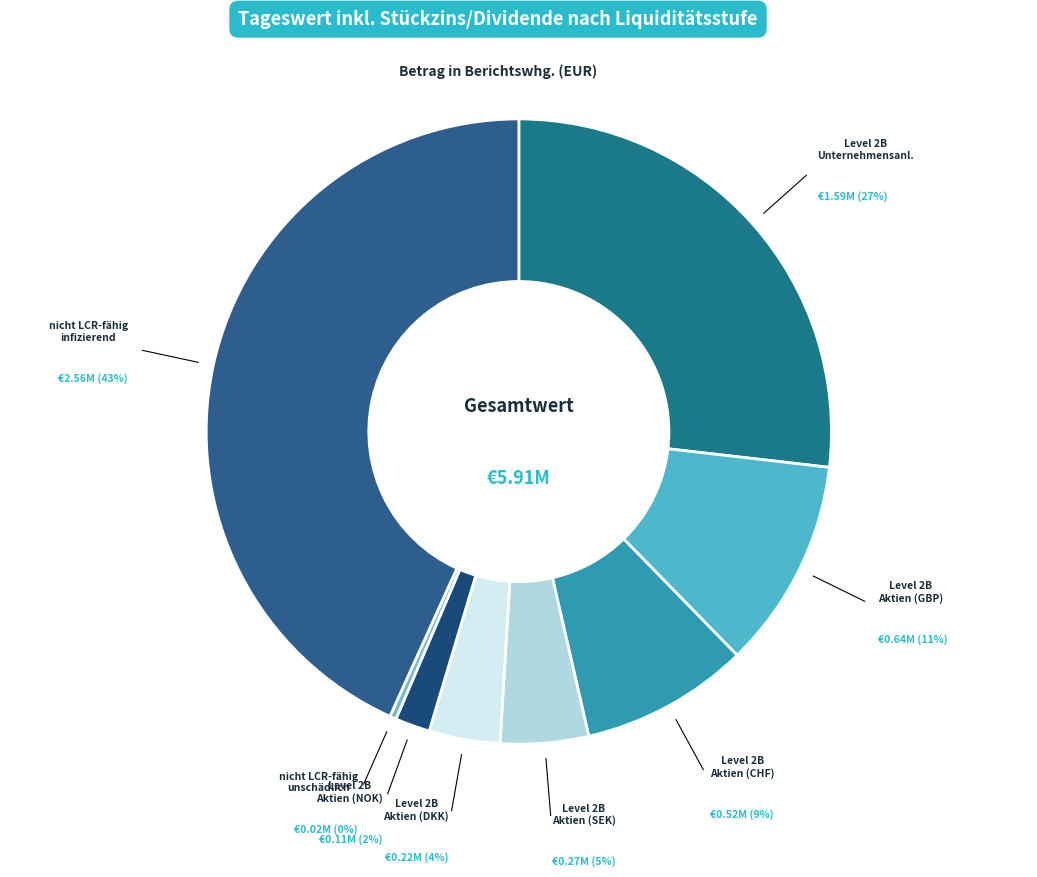

Count the number of slices in the pie.

8